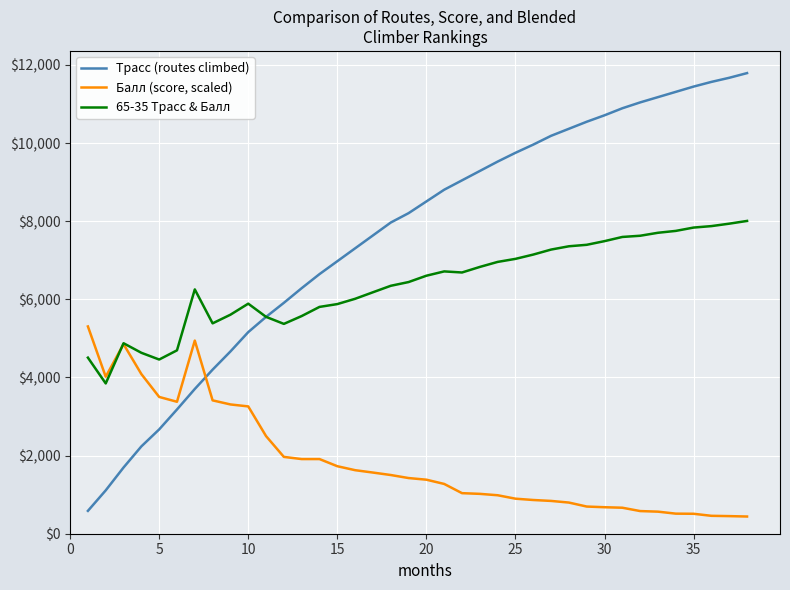

Count the number of categories in the chart.

38